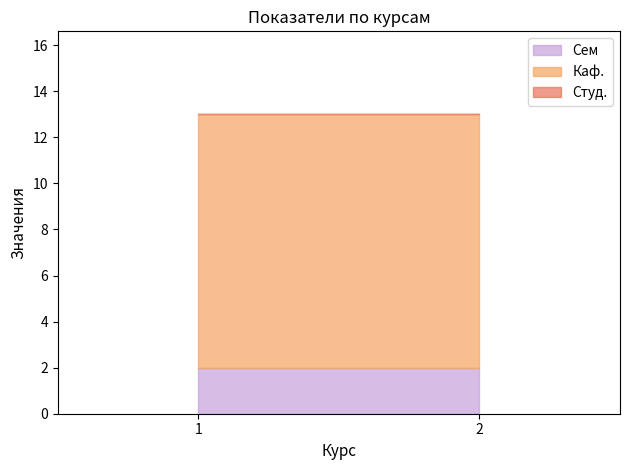

What is the average value of the Каф. series?

11